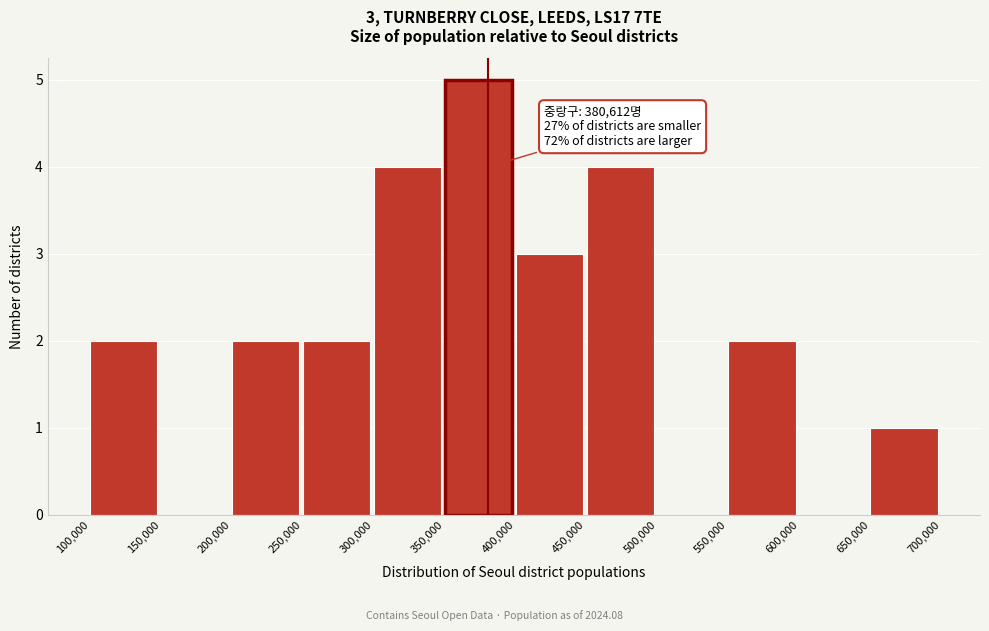

Over which range of the x-axis is the bar tallest?

350,000 to 400,000